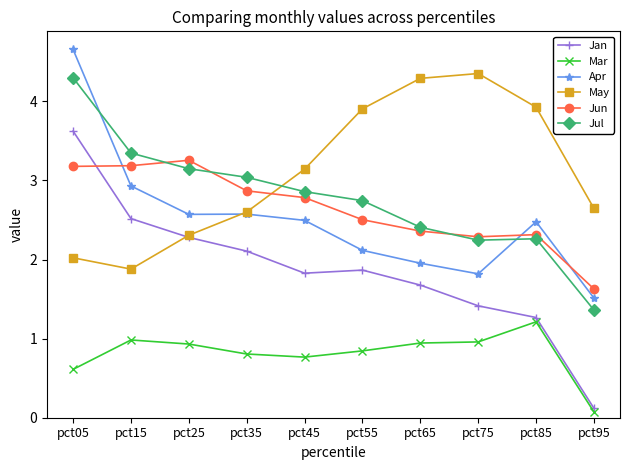

At which category is the sum across all series the highest?

pct05